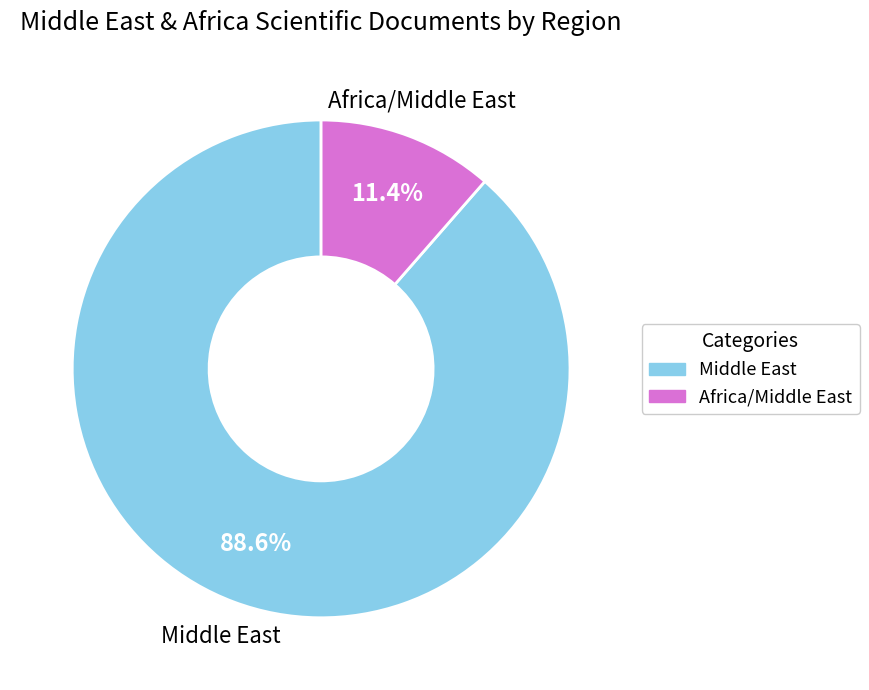

Is there any slice that represents more than half of the pie?

Yes